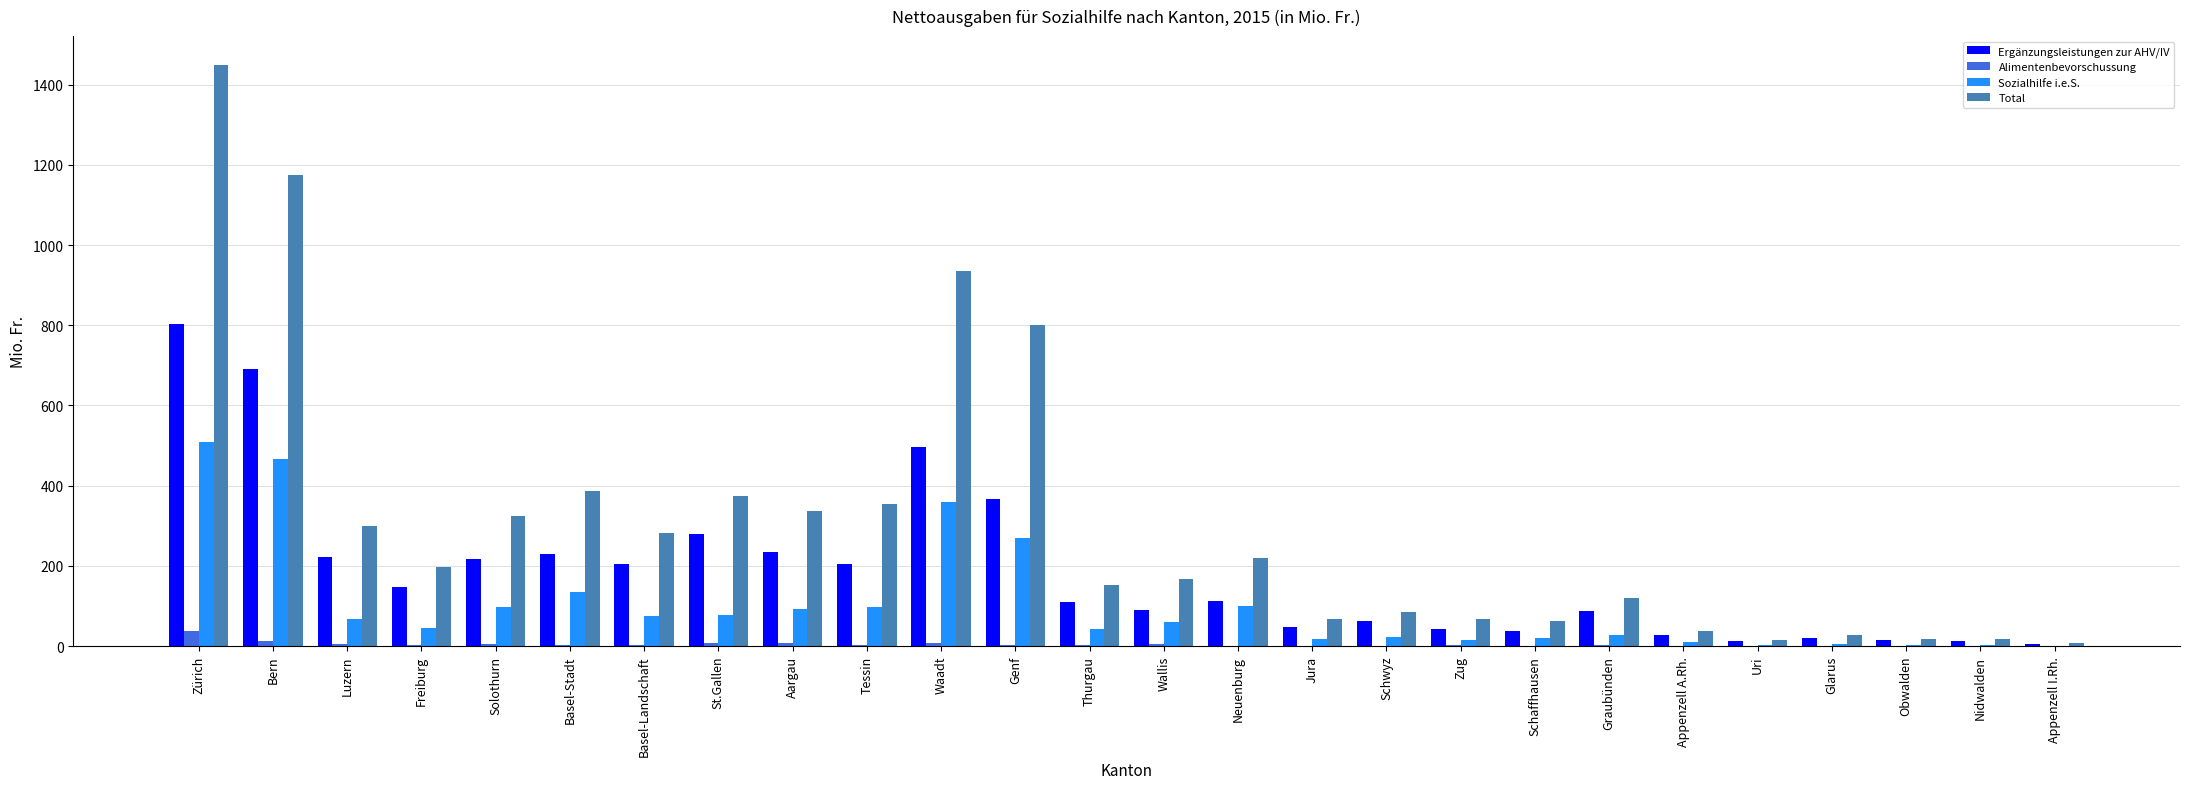

The value of Total at Basel-Landschaft is 390.7. True or false?

False